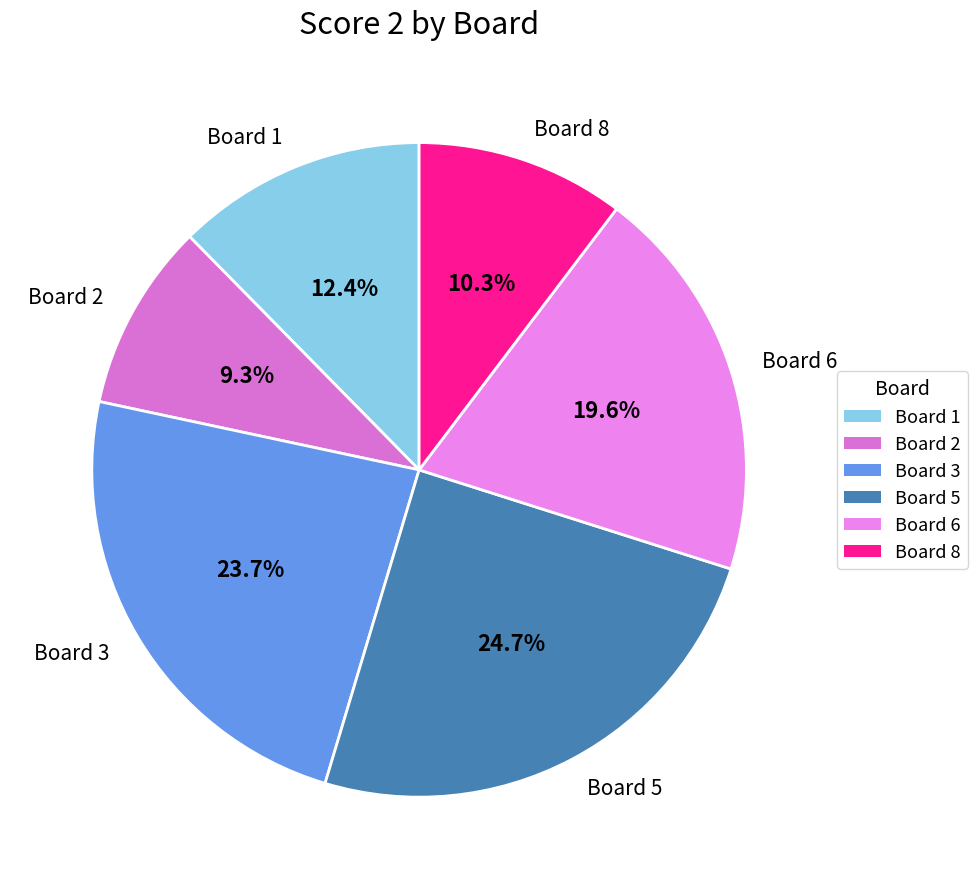

How much of the chart is everything except Board 3?

76.3%